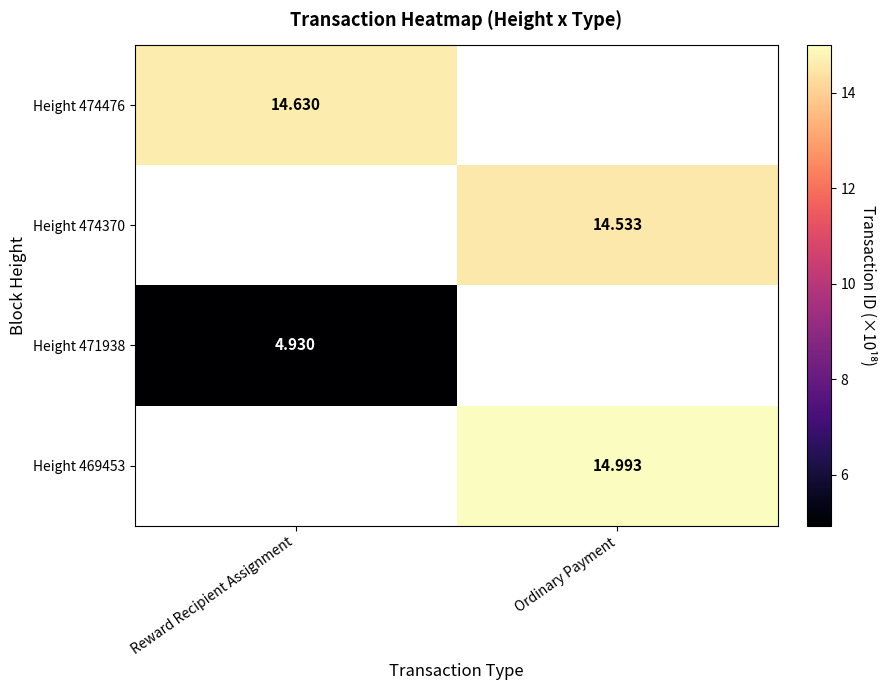

What is the smallest value displayed?

4.9